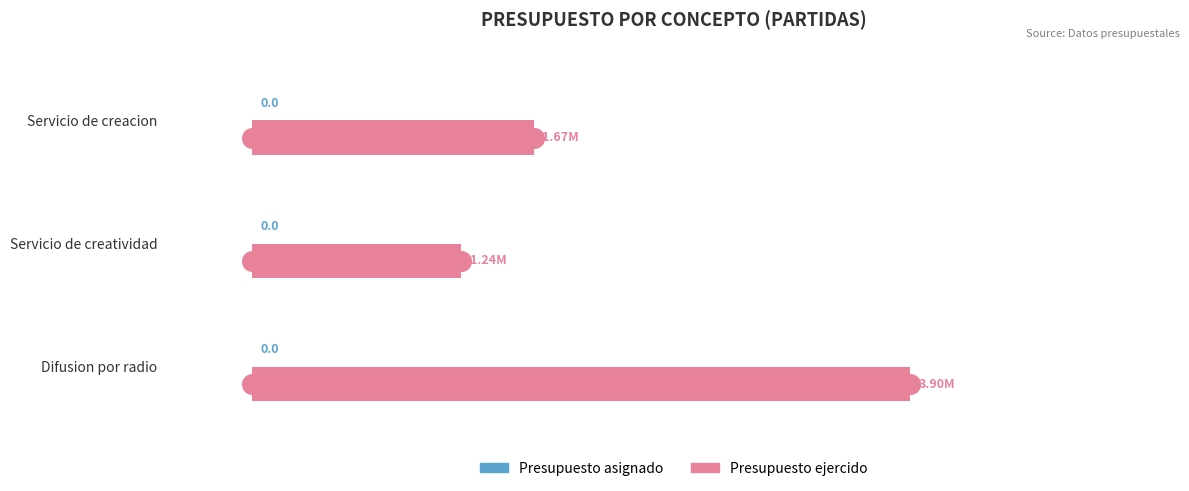

Which series has the largest total across all categories?

Presupuesto ejercido